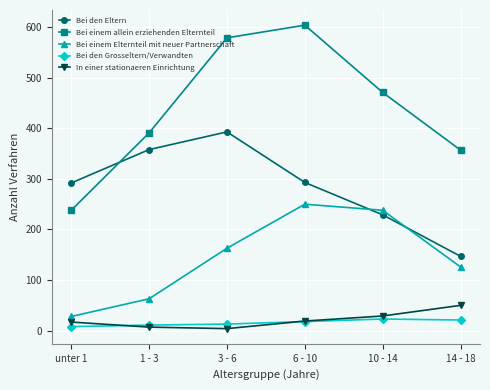

Rank the series by their maximum value, from lowest to highest.

Bei den Grosseltern/Verwandten, In einer stationaeren Einrichtung, Bei einem Elternteil mit neuer Partnerschaft, Bei den Eltern, Bei einem allein erziehenden Elternteil